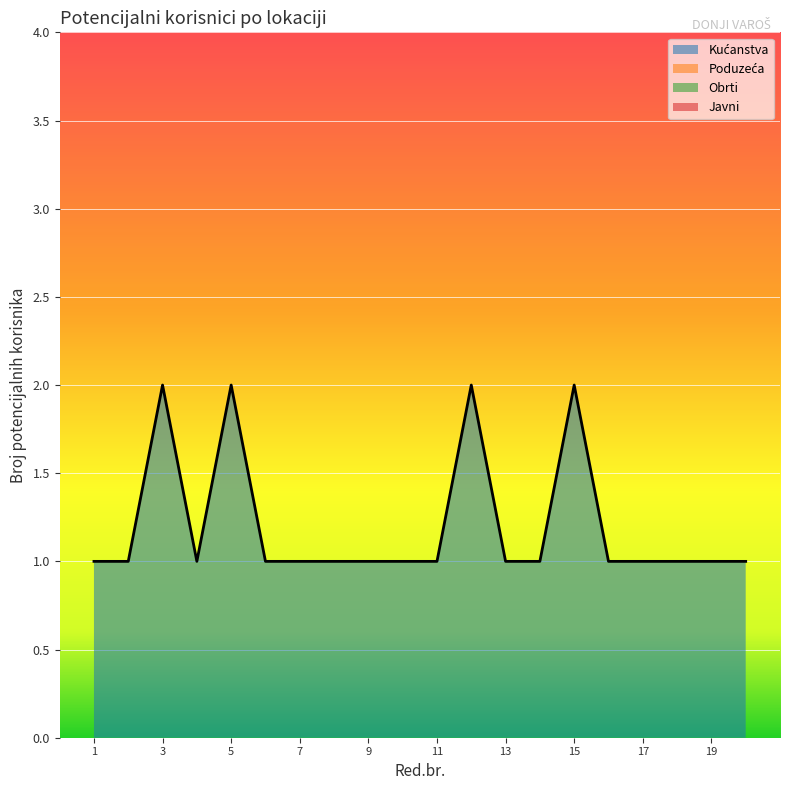

The value at 15 is 0. True or false?

False